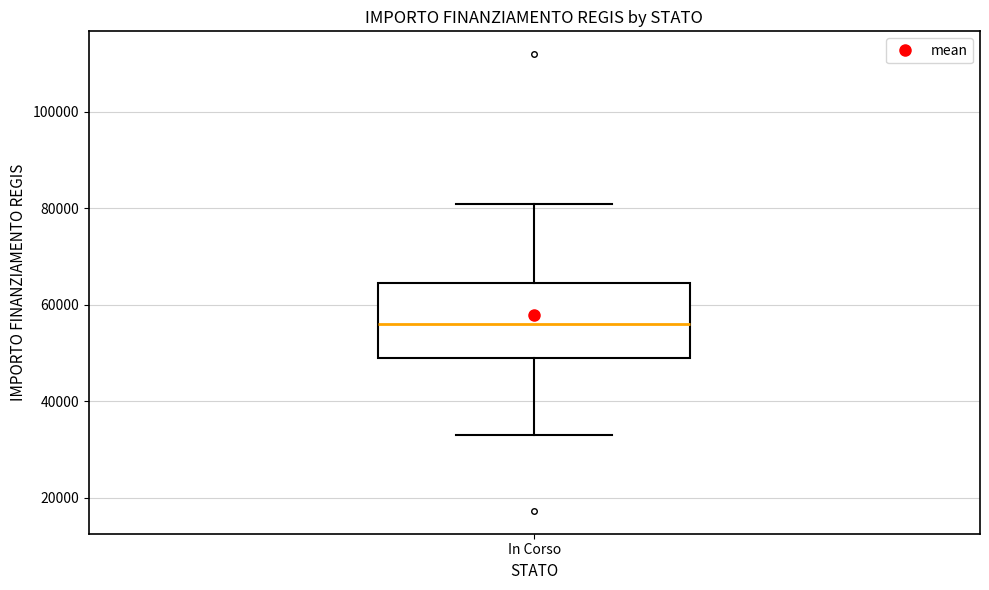

Where does the median line of the box for In Corso sit on the y-axis? The values are not printed on the chart, so give them approximately, as read against the axis.

56000